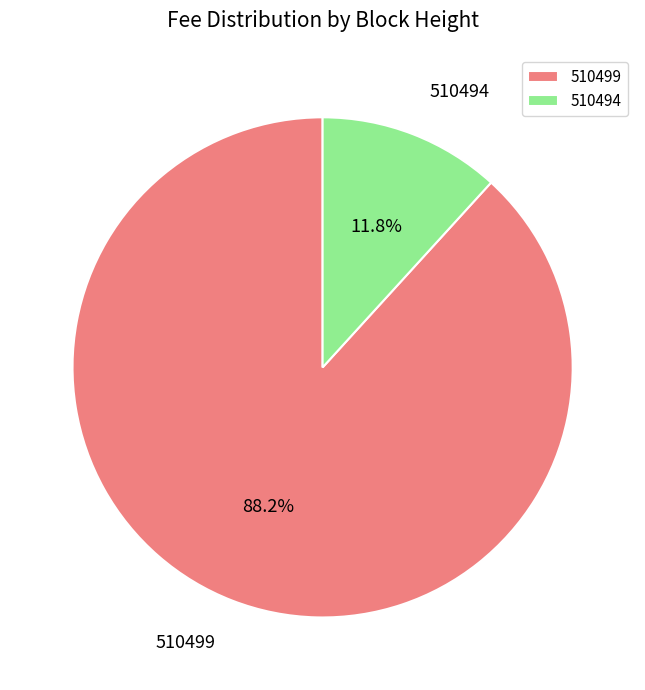

Which slice represents more than half of the pie?

510499